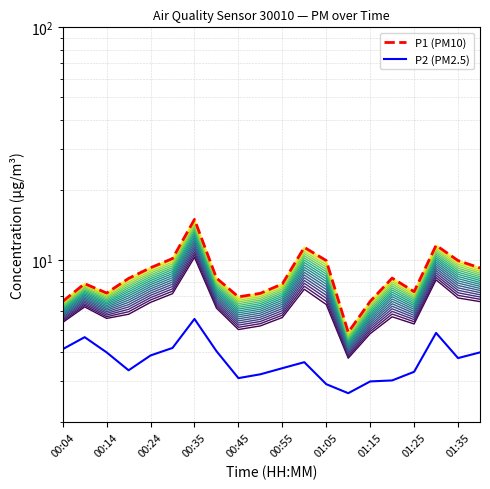

What is the spread (max minus min) of values at 00:04?

2.5